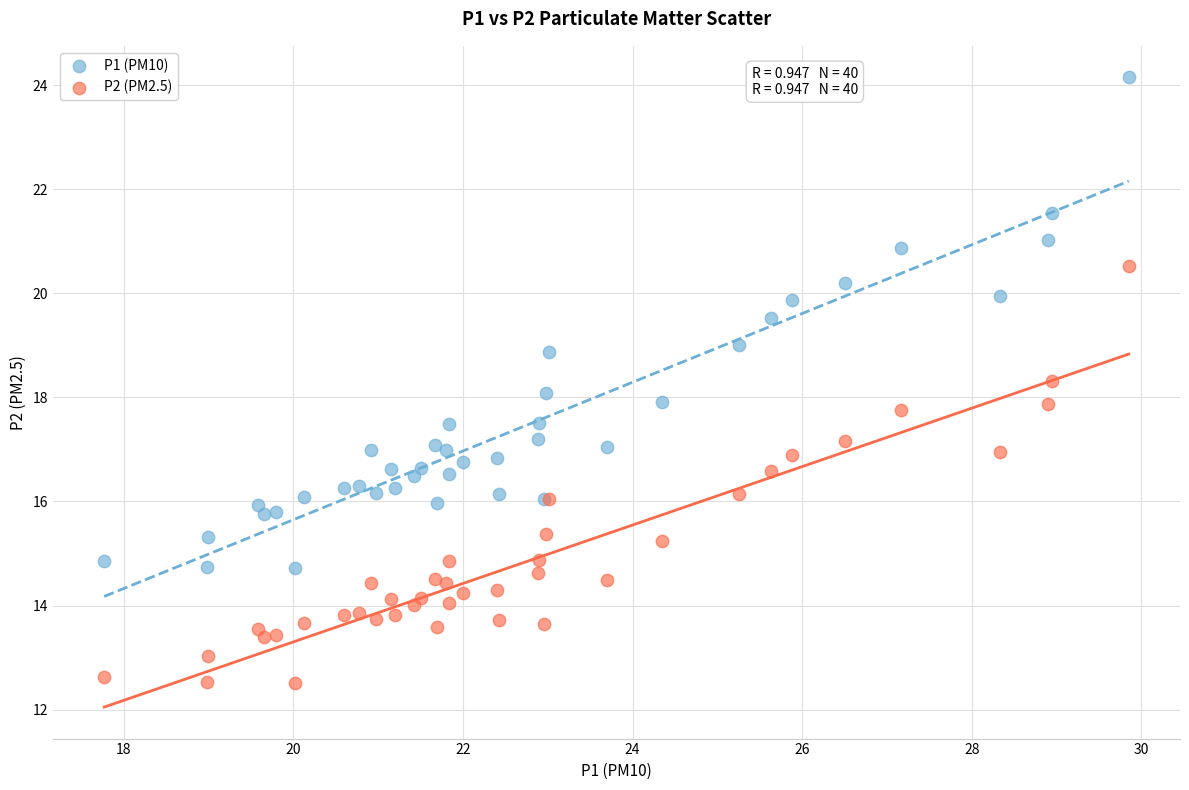

Which series reaches the minimum Y coordinate?

P2 (PM2.5)